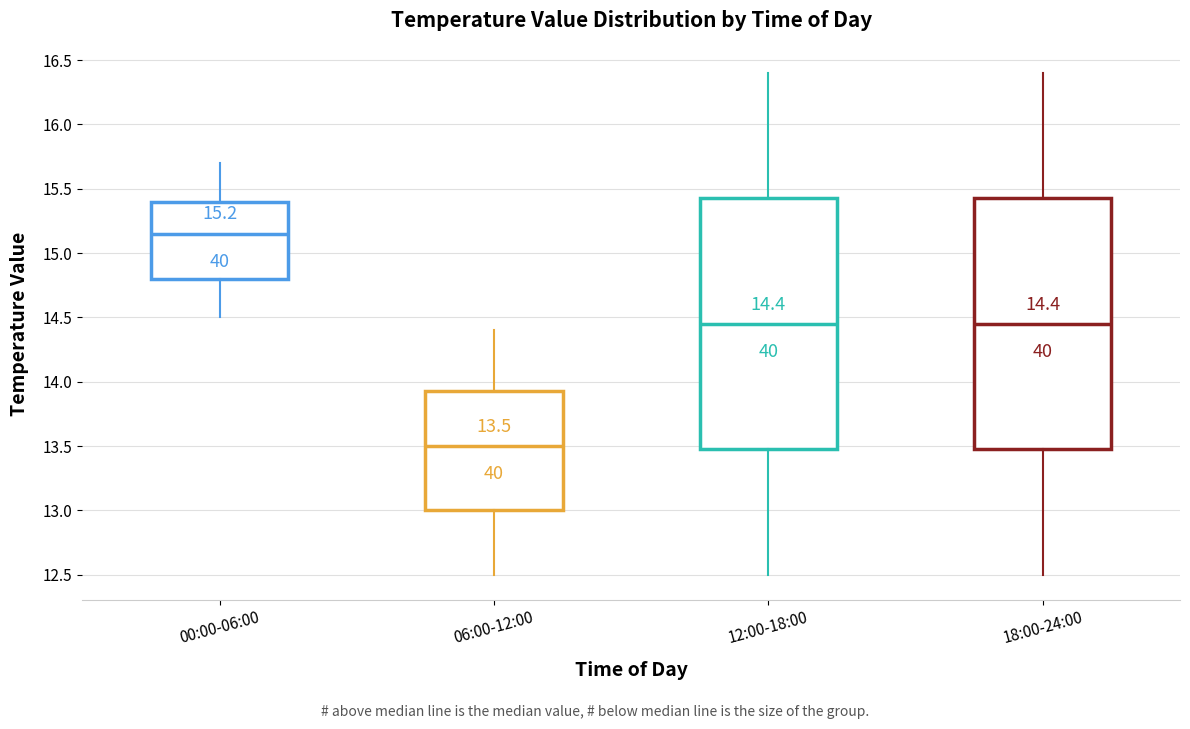

Which box's median line is the highest?

00:00-06:00